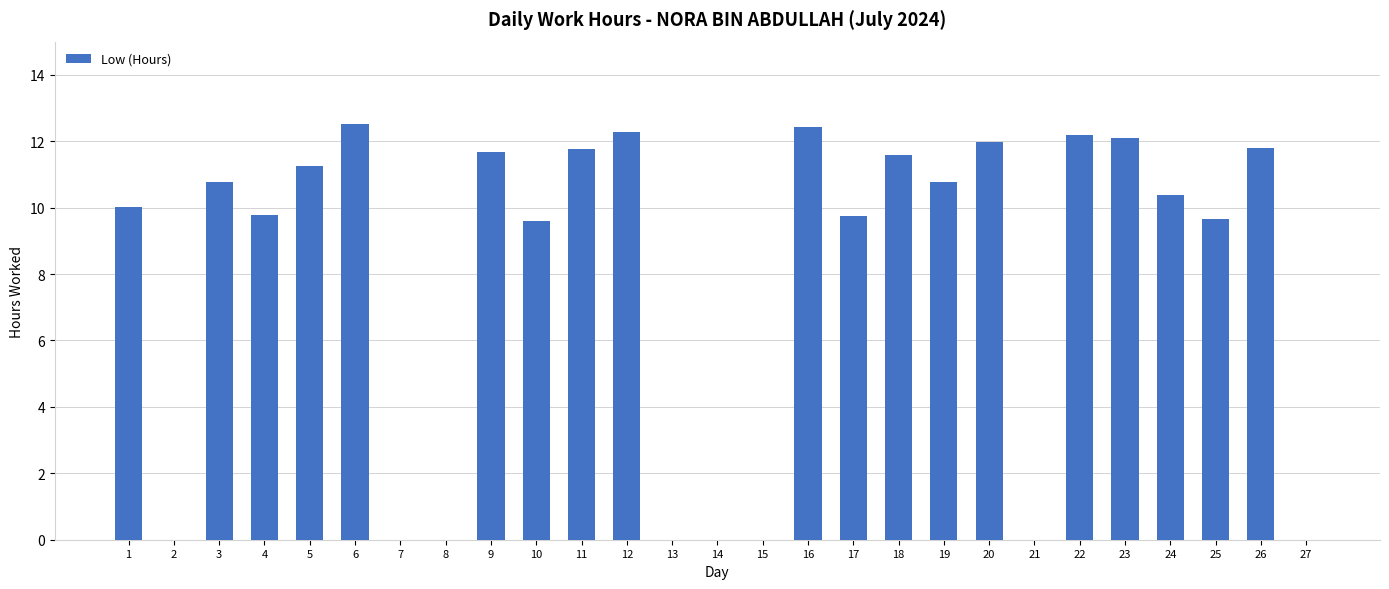

Count the number of data series in this chart.

1